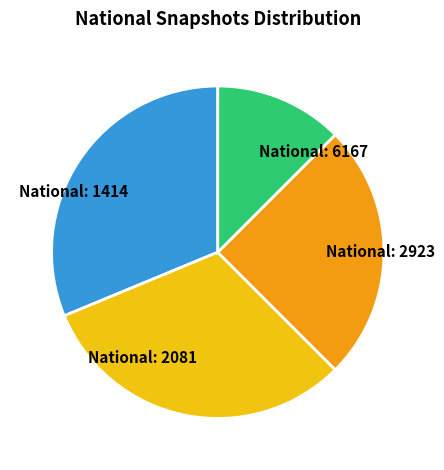

What is the ratio of the value at National: 2923 to the value at National: 6167?

2.0